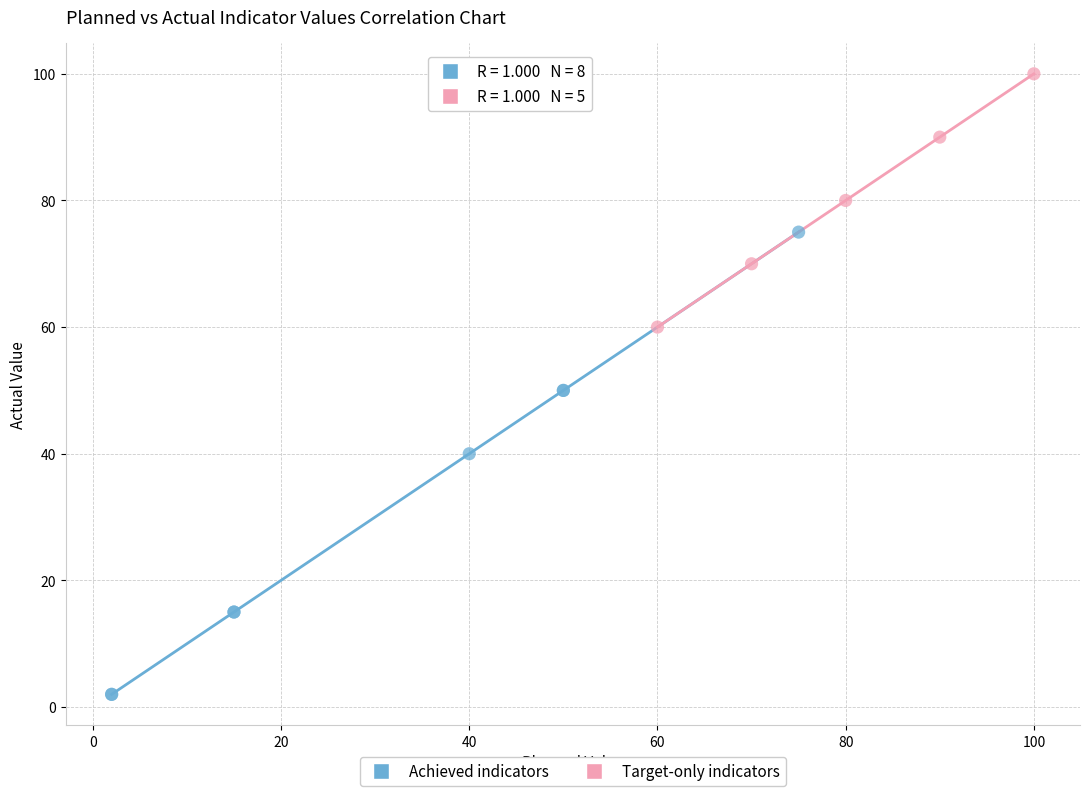

Which series has the widest spread of Y values?

Achieved indicators